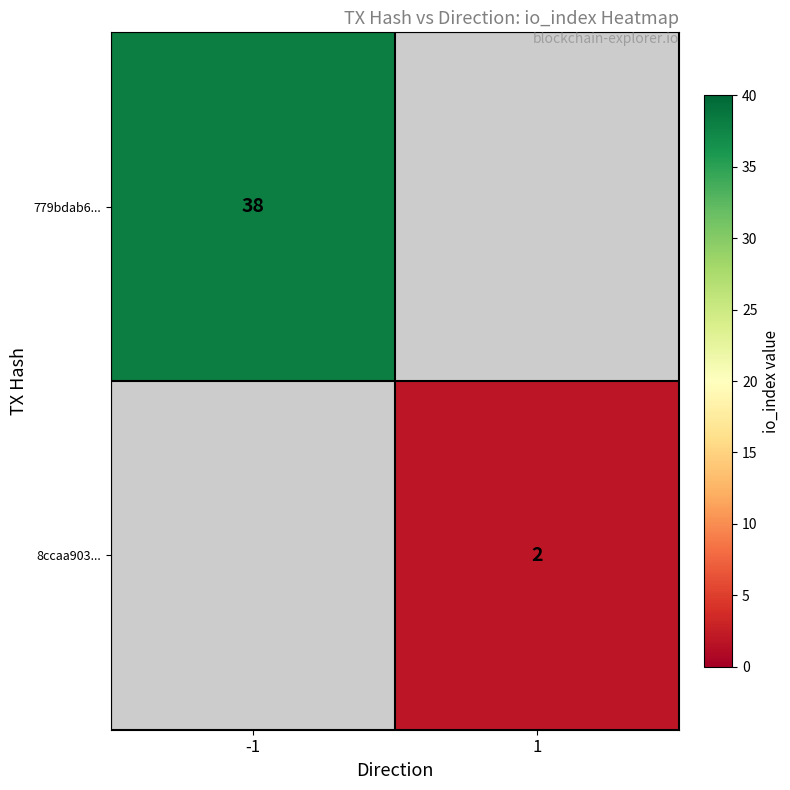

The value of 8ccaa903... at 1 is 2. True or false?

True